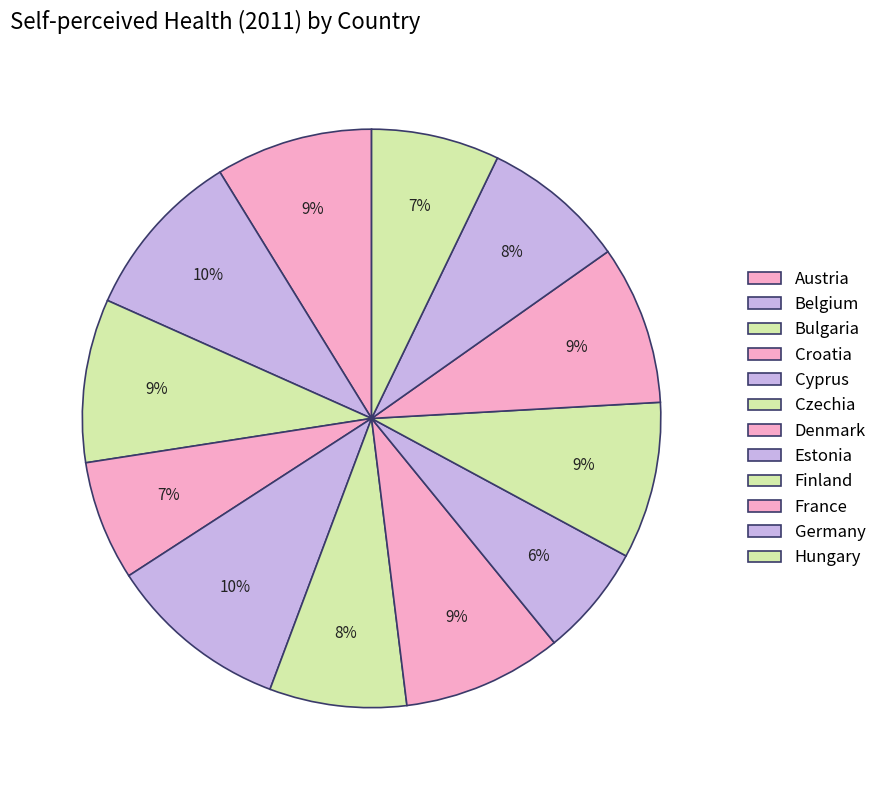

How many slices are in this pie chart?

12